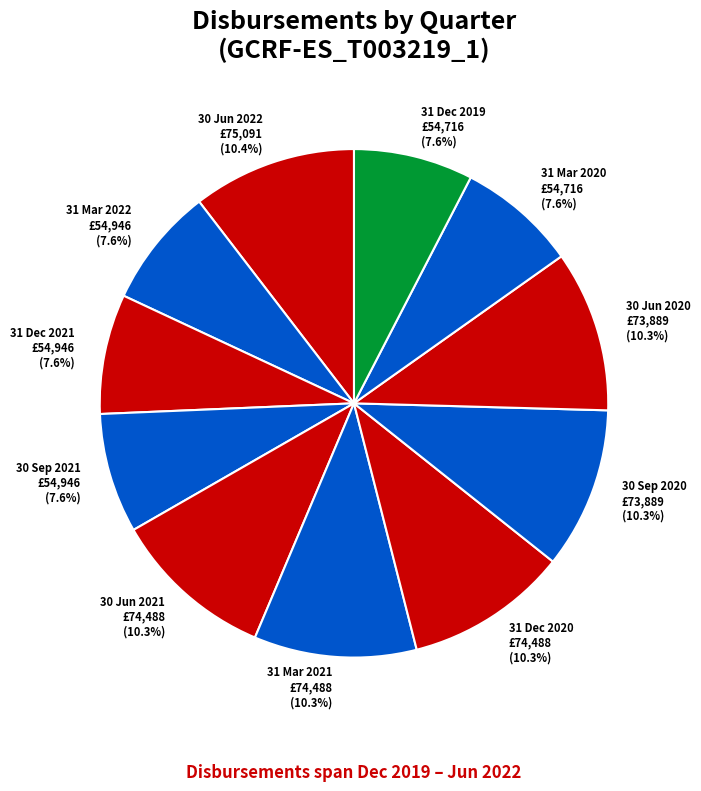

Does 30 Sep 2021 account for over 50% of the chart?

No